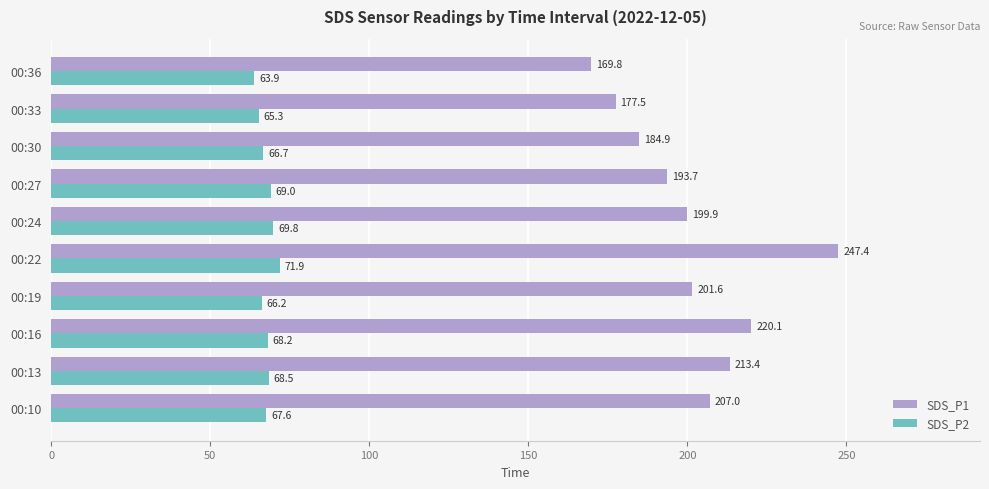

Which category has the lowest value in the SDS_P2 series?

00:36